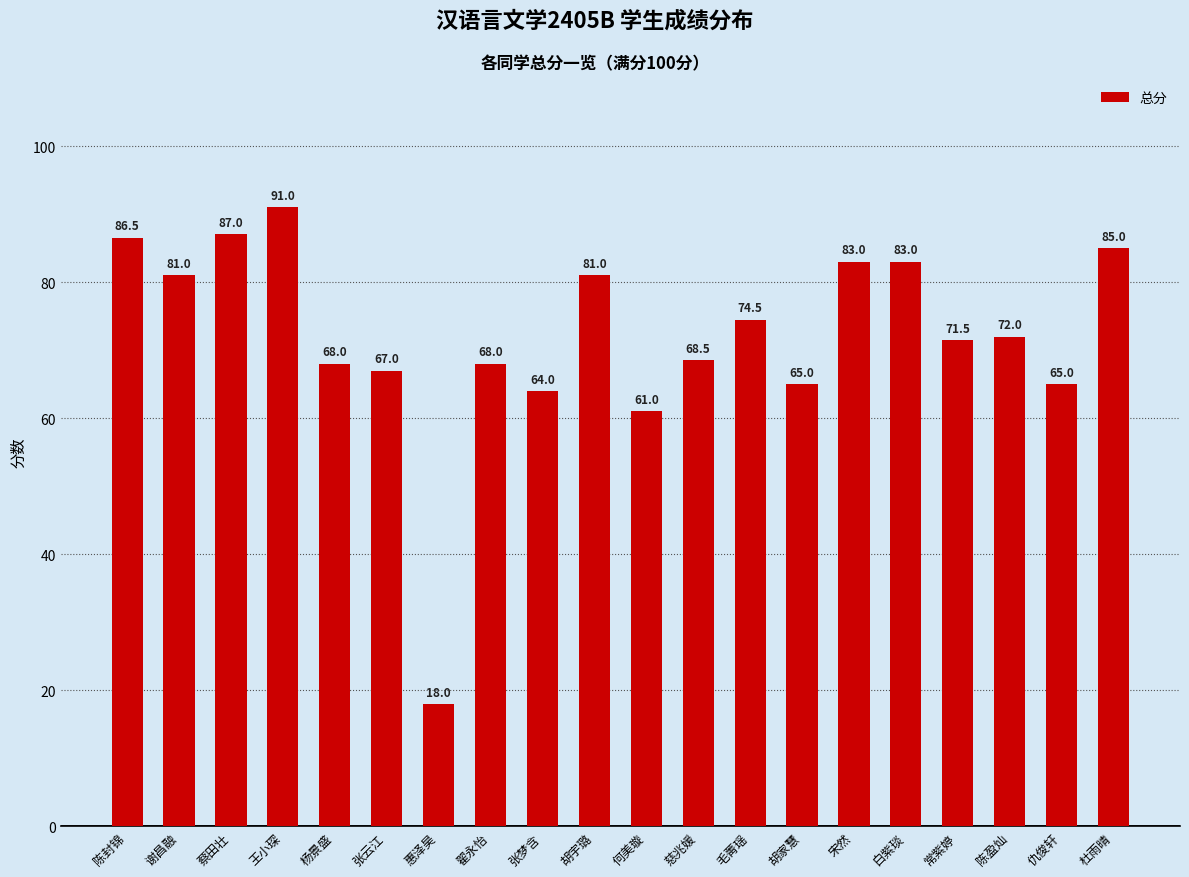

Which label corresponds to the smallest value in the chart?

惠泽昊